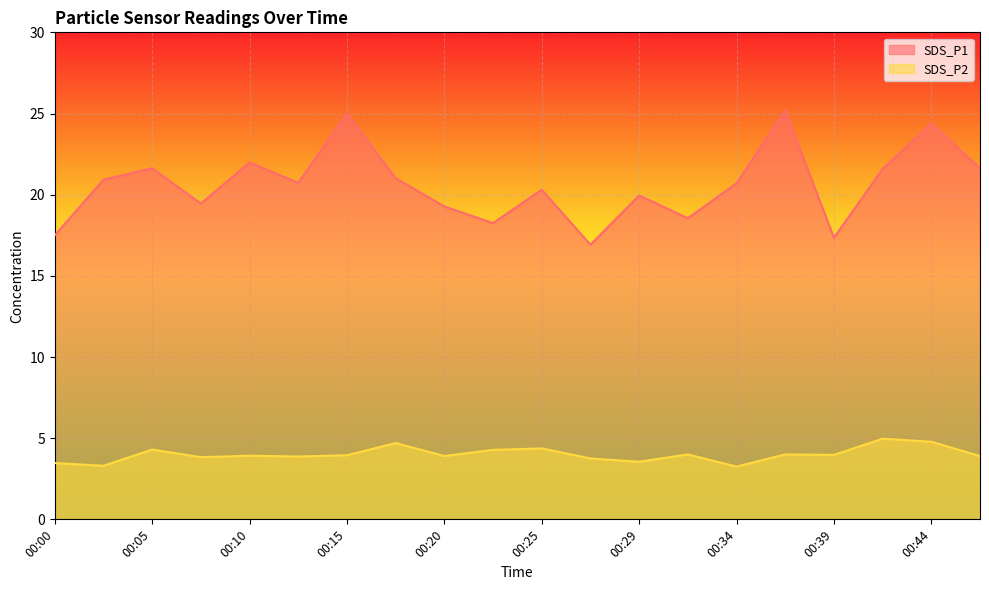

List the labels in order of SDS_P1 value, smallest first.

00:27, 00:39, 00:00, 00:22, 00:32, 00:20, 00:07, 00:29, 00:25, 00:34, 00:12, 00:02, 00:17, 00:42, 00:05, 00:47, 00:10, 00:44, 00:15, 00:37